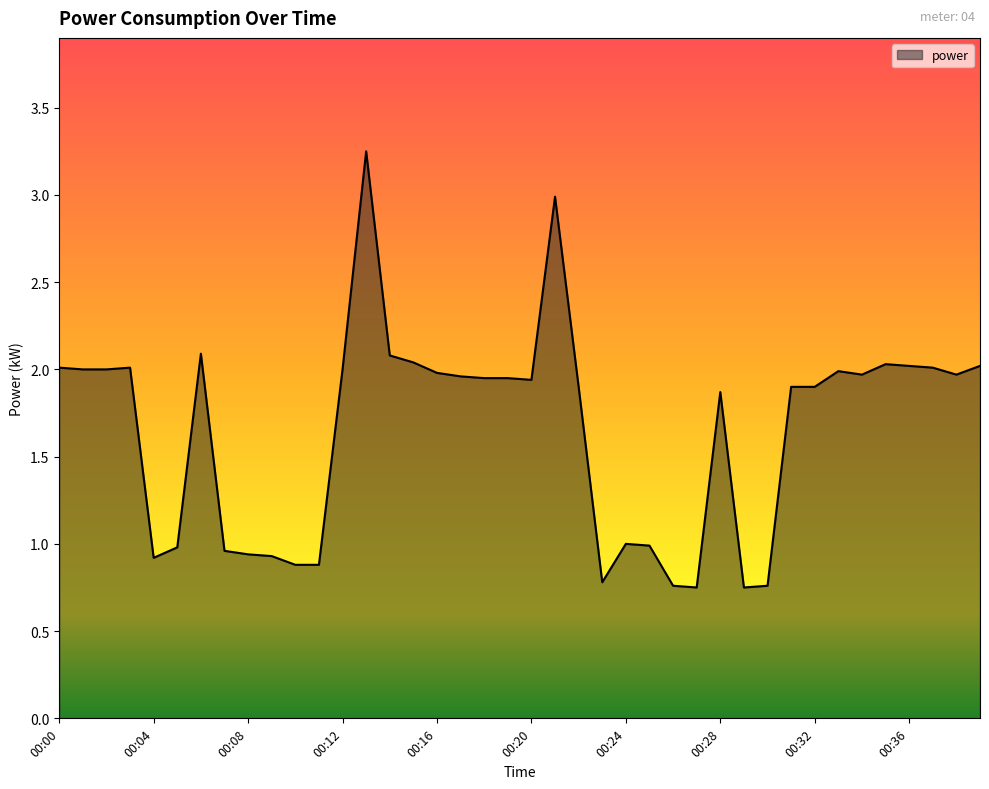

What is the difference between the maximum and minimum values?

2.5